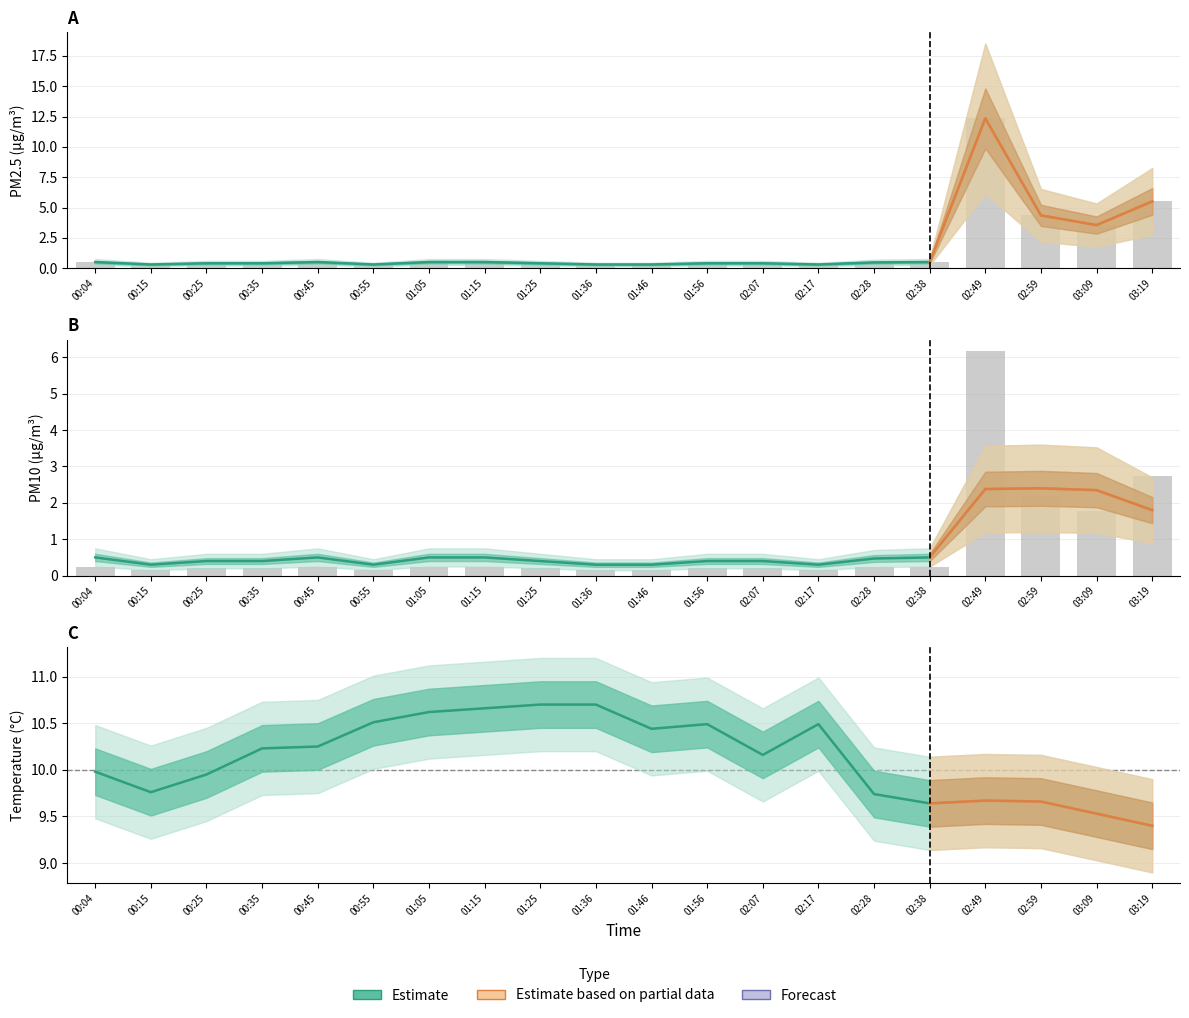

What is the sum of the SDS_P2 values at 00:15 and 03:09?

2.6